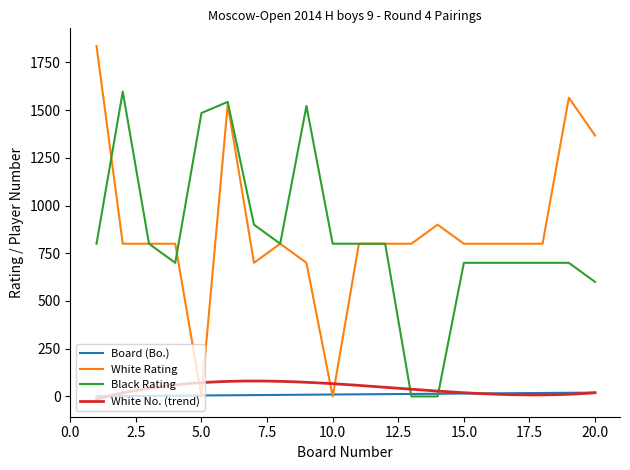

What is the difference between the maximum and minimum values in the Board (Bo.) series?

19